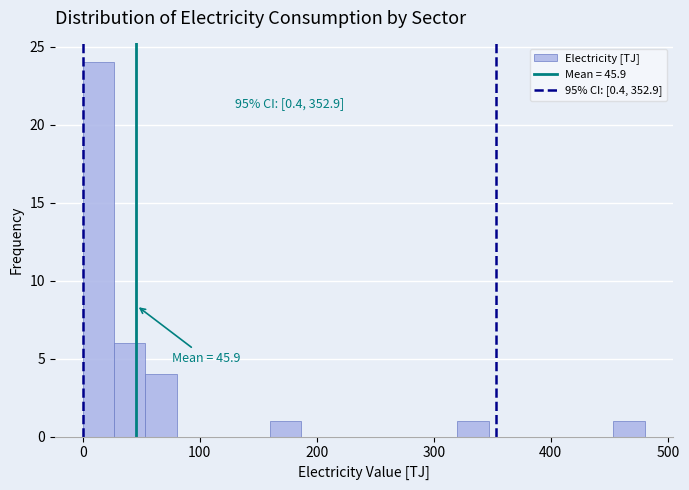

Around what value on the x-axis is the tallest bar? Give the approximate position of its centre, as read against the axis.

10